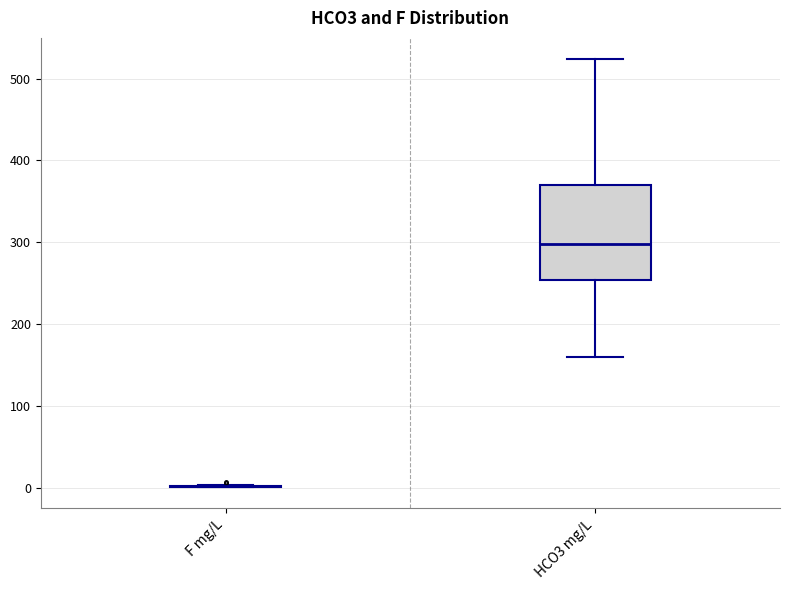

Which box is the tallest, from its lower edge to its upper edge?

HCO3 mg/L